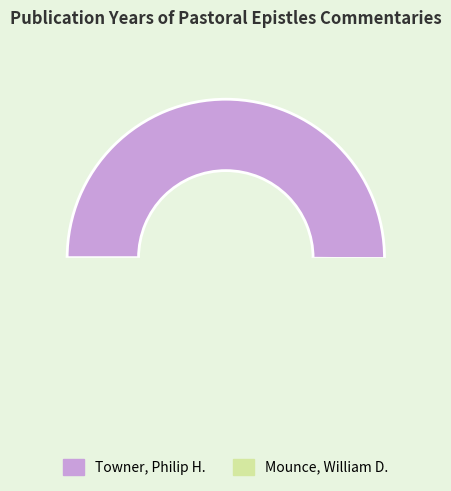

Which slice is the smallest?

Mounce, William D.